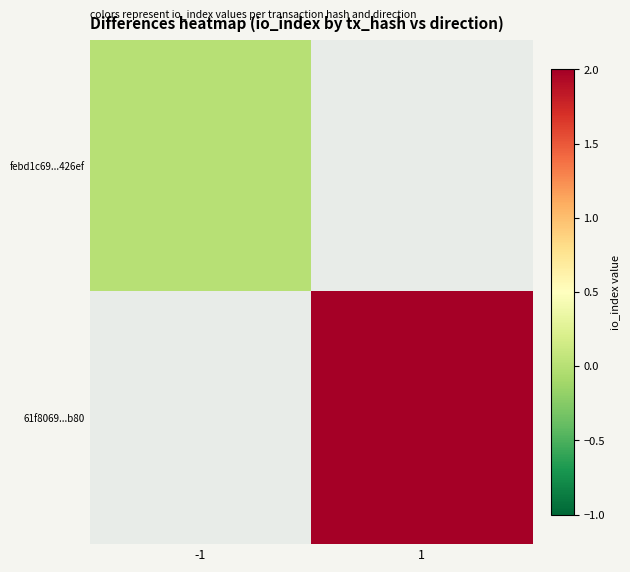

At 1, list the series in order from smallest to largest.

febd1c69...426ef, 61f8069...b80